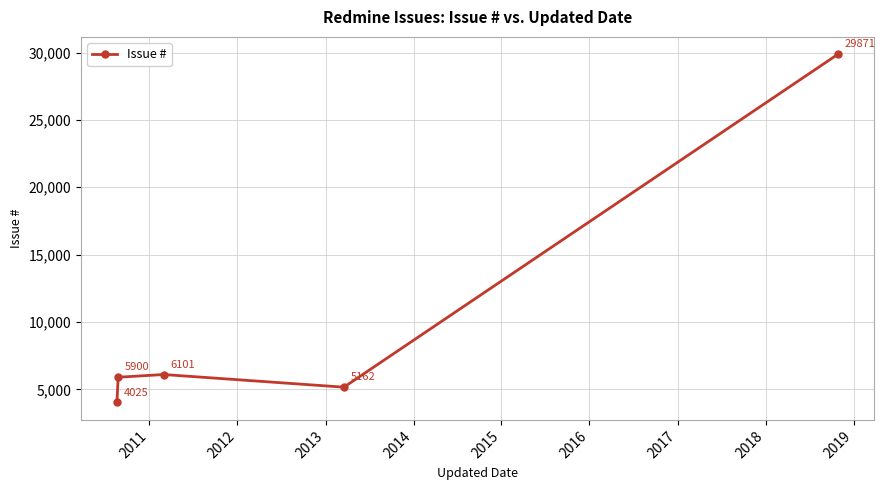

What is the smallest value displayed?

4025